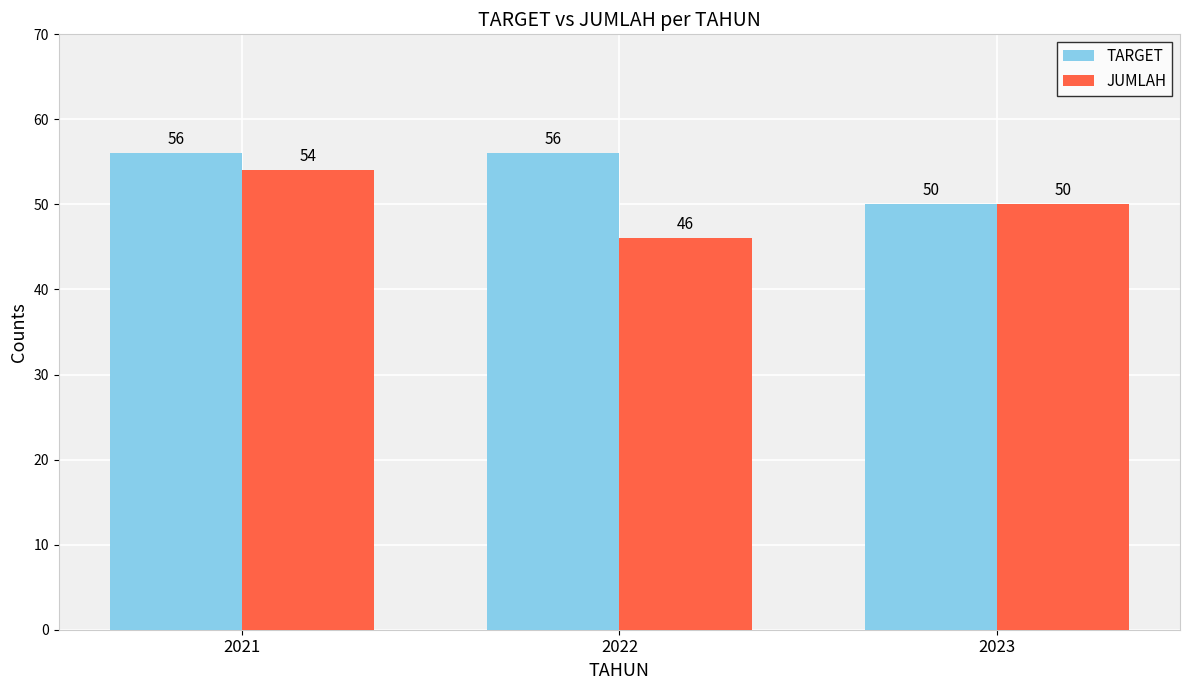

Reading right to left, extract all data points from this chart.

TARGET: 2023=50	2022=56	2021=56
JUMLAH: 2023=50	2022=46	2021=54